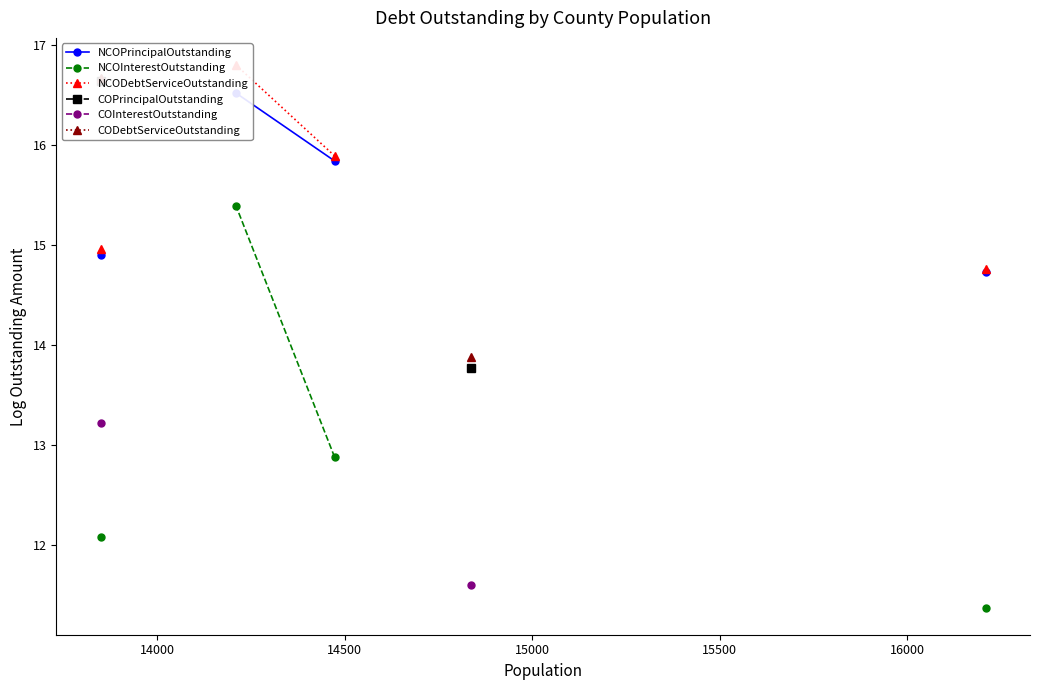

How many values in COPrincipalOutstanding are above zero?

2